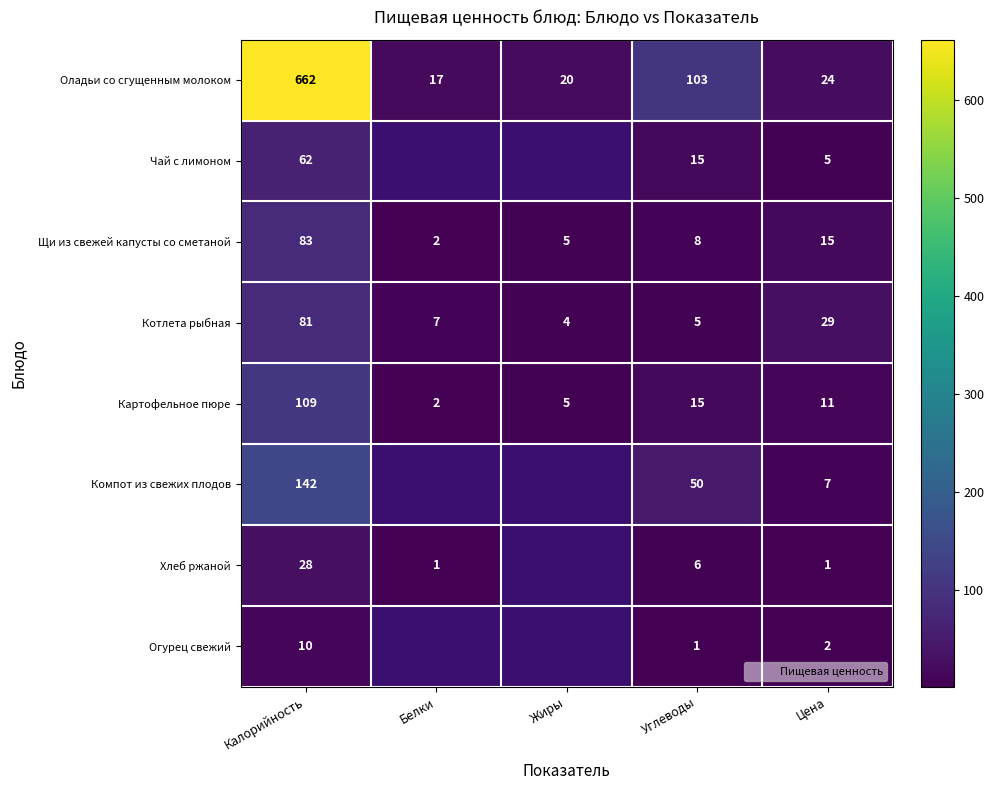

At which label does Щи из свежей капусты со сметаной first exceed 8?

Калорийность